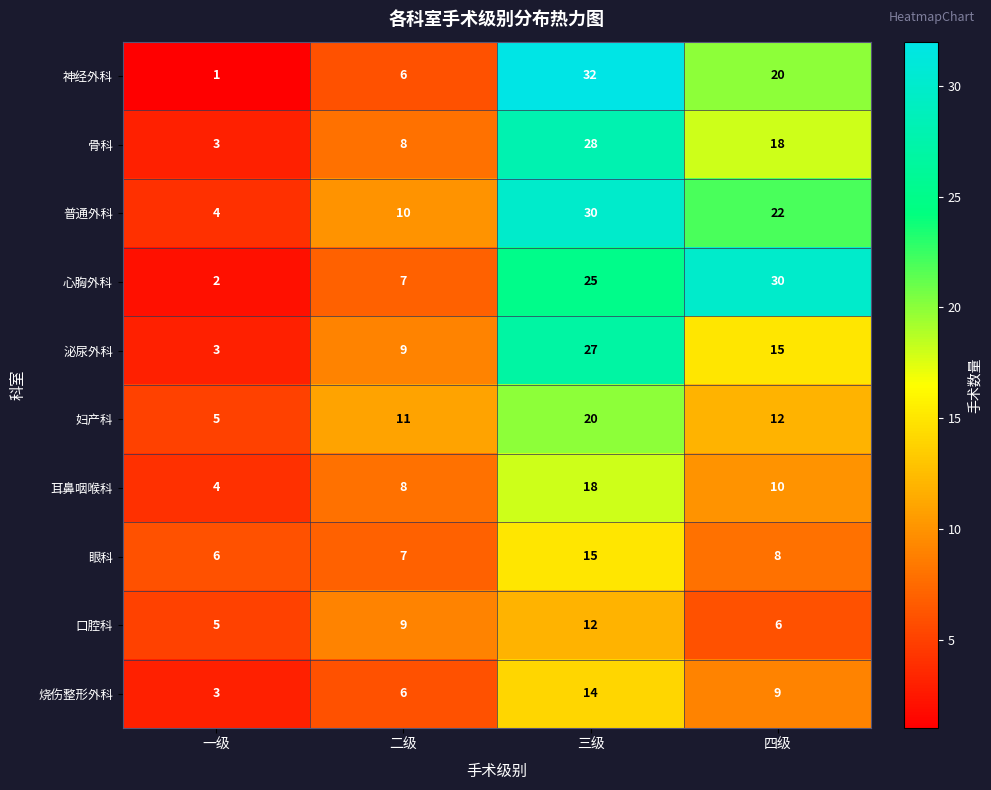

The 口腔科 series shows 5 at 三级. True or false?

False